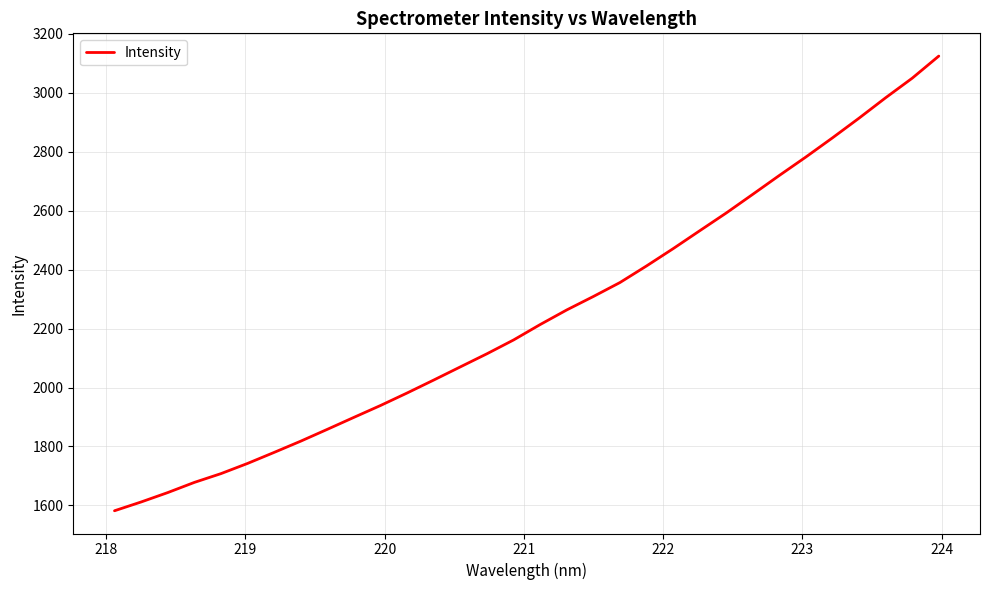

What is the greatest value displayed?

3124.4